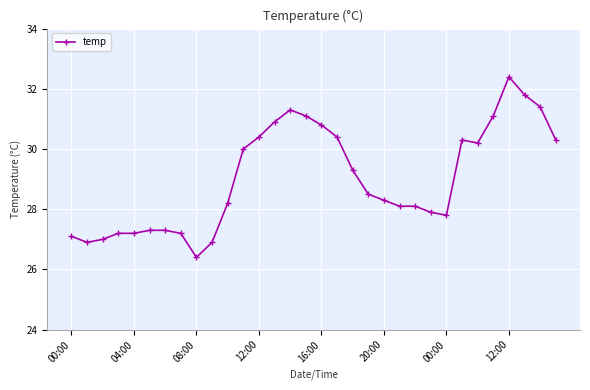

What is the value of the 9th point from the left?

26.4